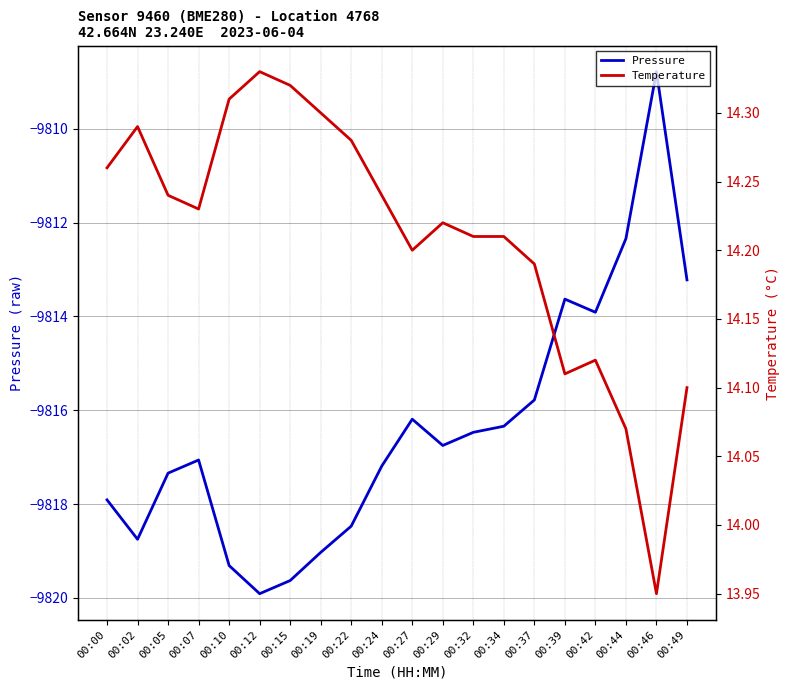

What is the value of the Pressure point at the 10th from the left?

-9817.2